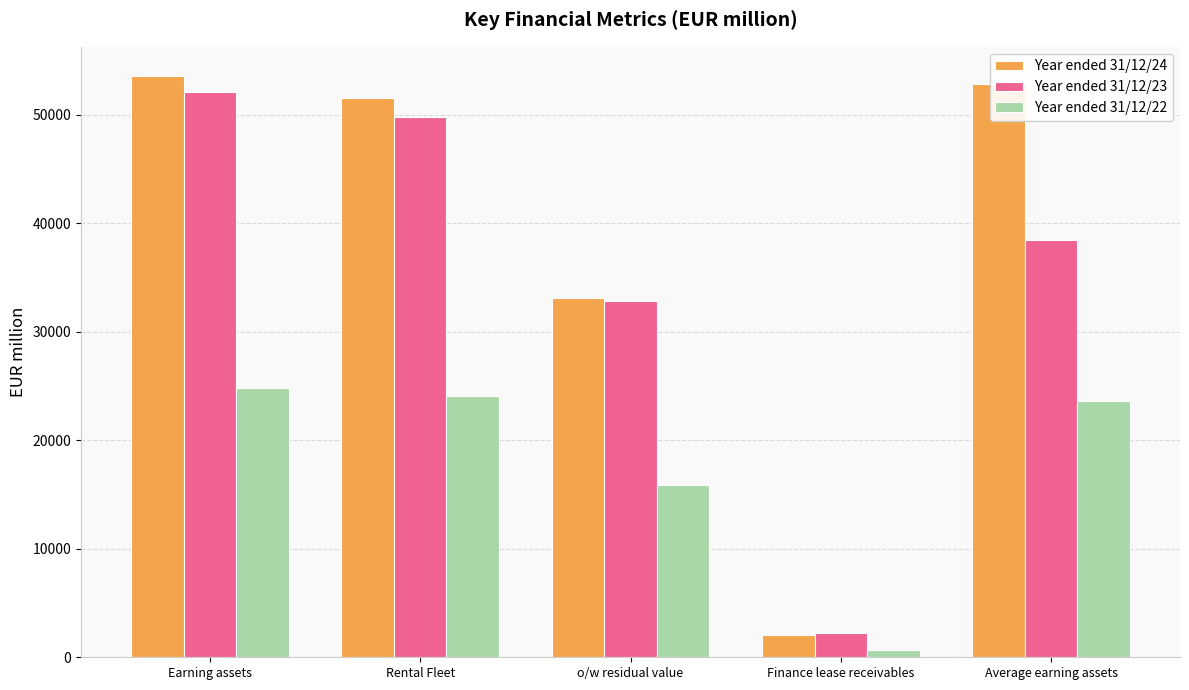

List the series in order of their overall mean, lowest first.

Year ended 31/12/22, Year ended 31/12/23, Year ended 31/12/24